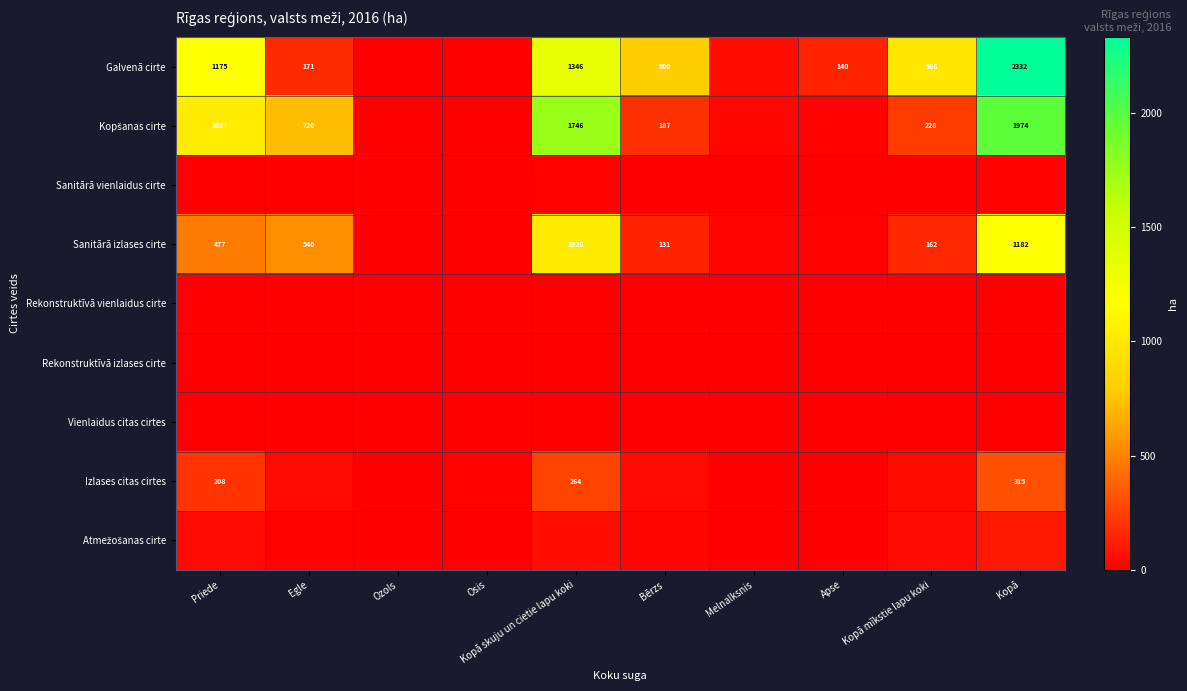

Rank the series by their maximum value, from highest to lowest.

Galvenā cirte, Kopšanas cirte, Sanitārā izlases cirte, Izlases citas cirtes, Atmežošanas cirte, Sanitārā vienlaidus cirte, Vienlaidus citas cirtes, Rekonstruktīvā vienlaidus cirte, Rekonstruktīvā izlases cirte